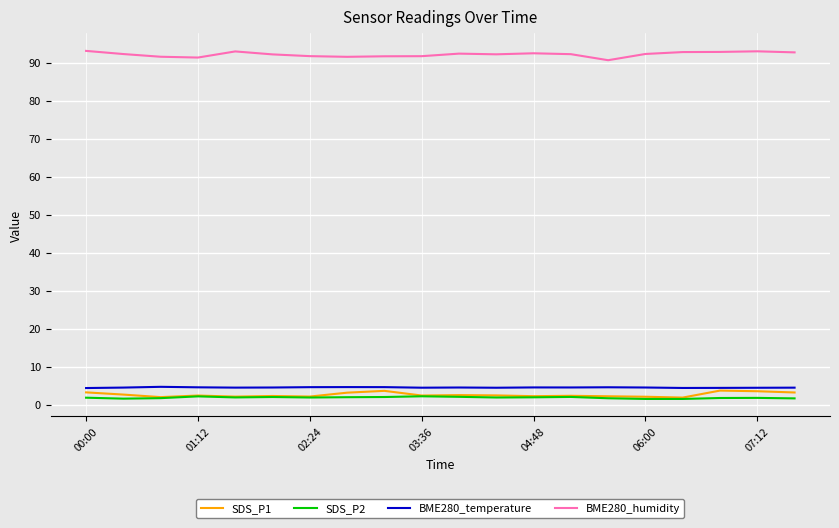

True or false: SDS_P1 and BME280_humidity intersect in this chart.

False